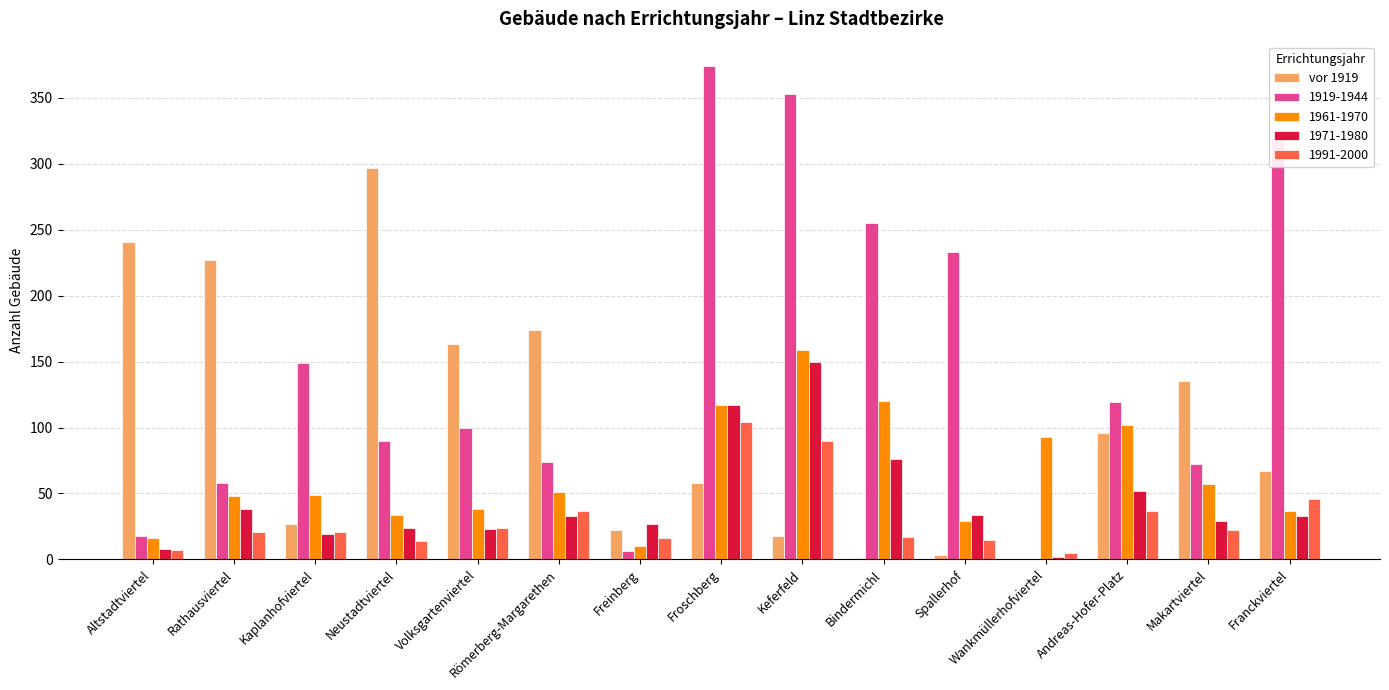

True or false: 1919-1944 has a value of 0 at Wankmüllerhofviertel.

True